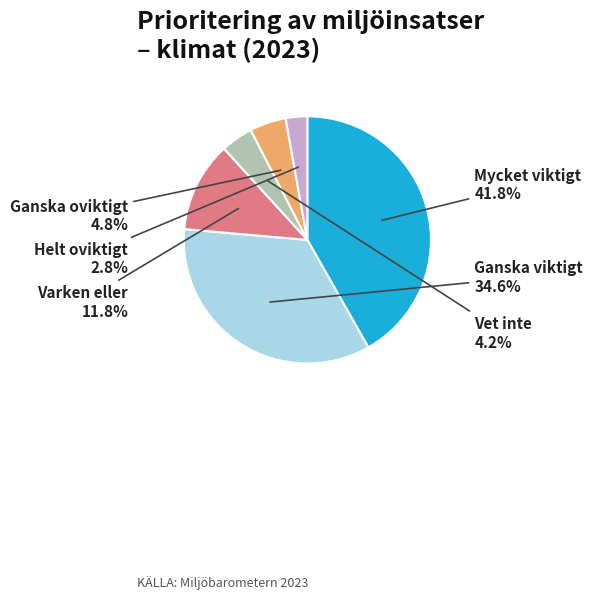

To the nearest percent, what is the average slice percentage?

17%